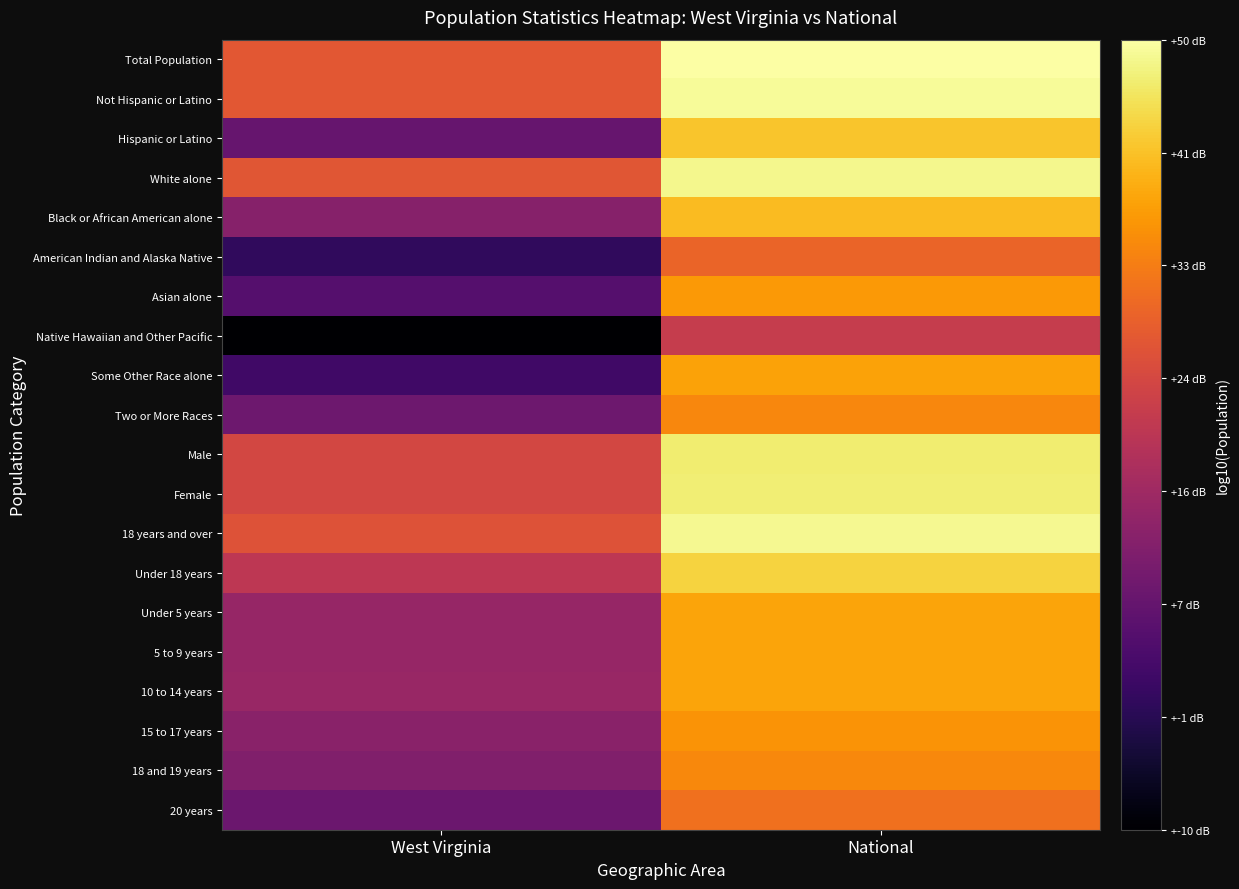

List the series in order of their peak value, highest first.

Total Population, Not Hispanic or Latino, 18 years and over, White alone, Female, Male, Under 18 years, Hispanic or Latino, Black or African American alone, 10 to 14 years, 5 to 9 years, Under 5 years, Some Other Race alone, Asian alone, 15 to 17 years, 18 and 19 years, Two or More Races, 20 years, American Indian and Alaska Native, Native Hawaiian and Other Pacific